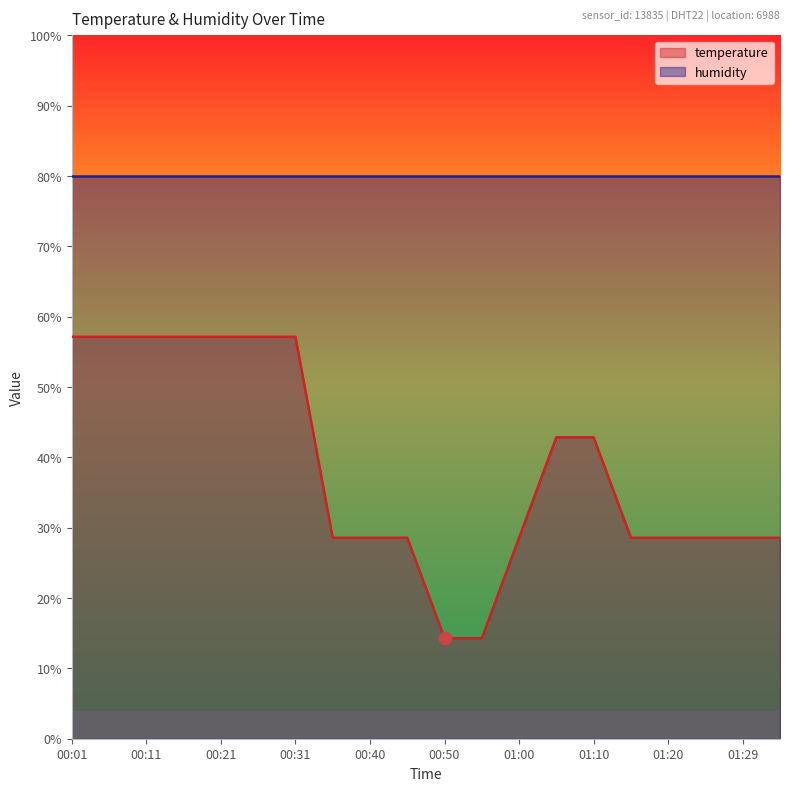

Approximately how many times larger is the value at 00:50 compared to 00:55?

1.0